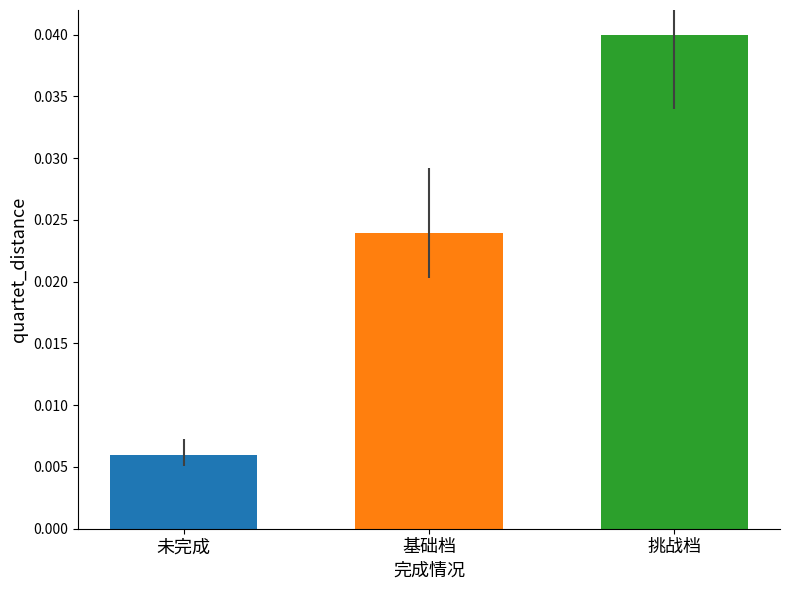

Which has a higher value, 基础档 or 未完成?

基础档